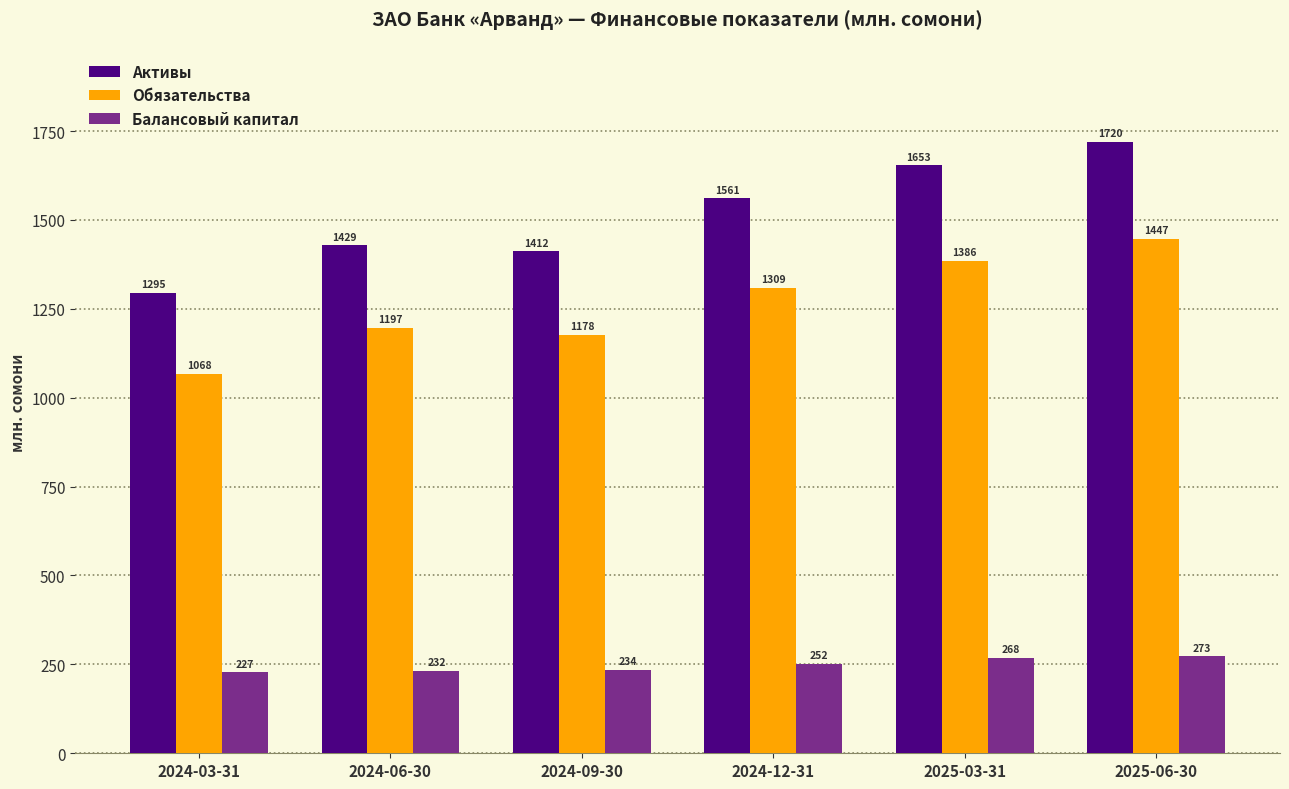

At which category is the sum across all series the highest?

2025-06-30